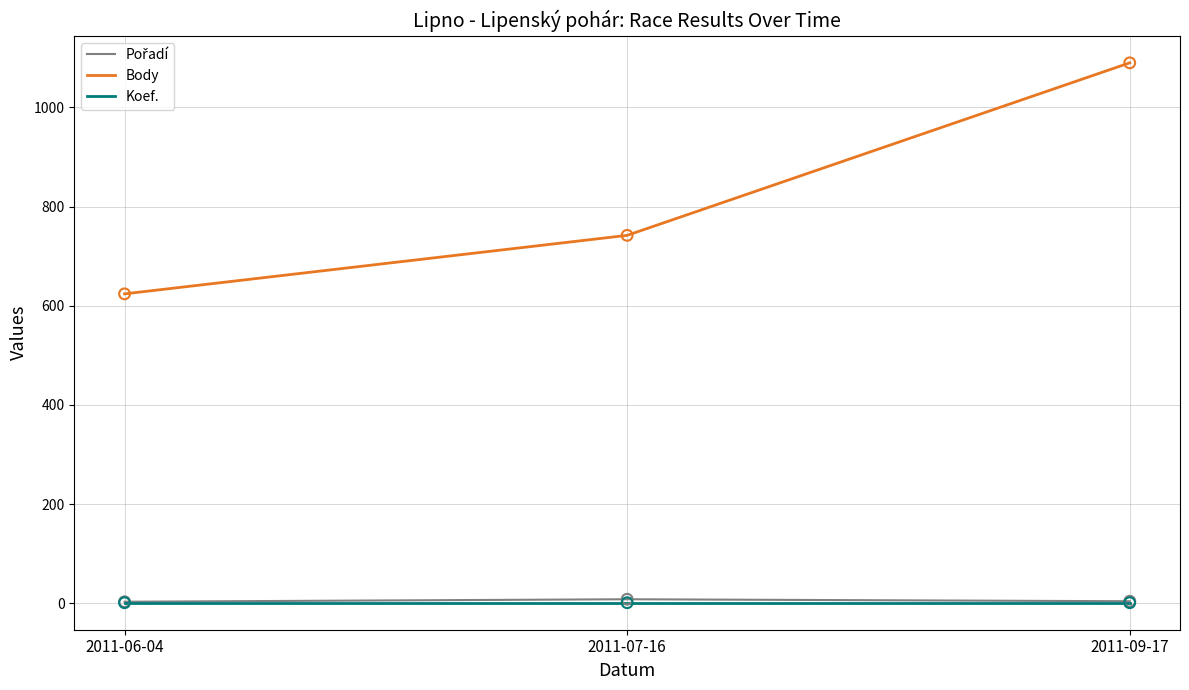

What is the total value across all series at 2011-09-17?

1095